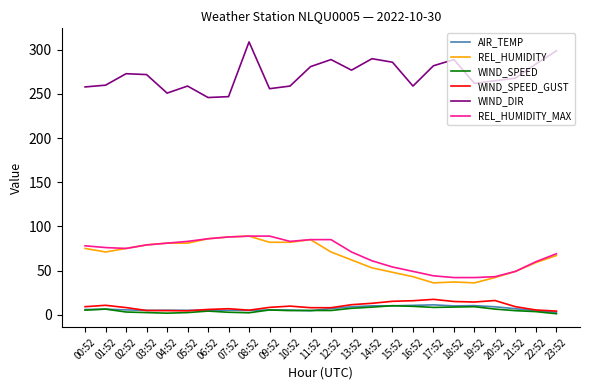

What is the difference between the highest and lowest values at 18:52?

280.4